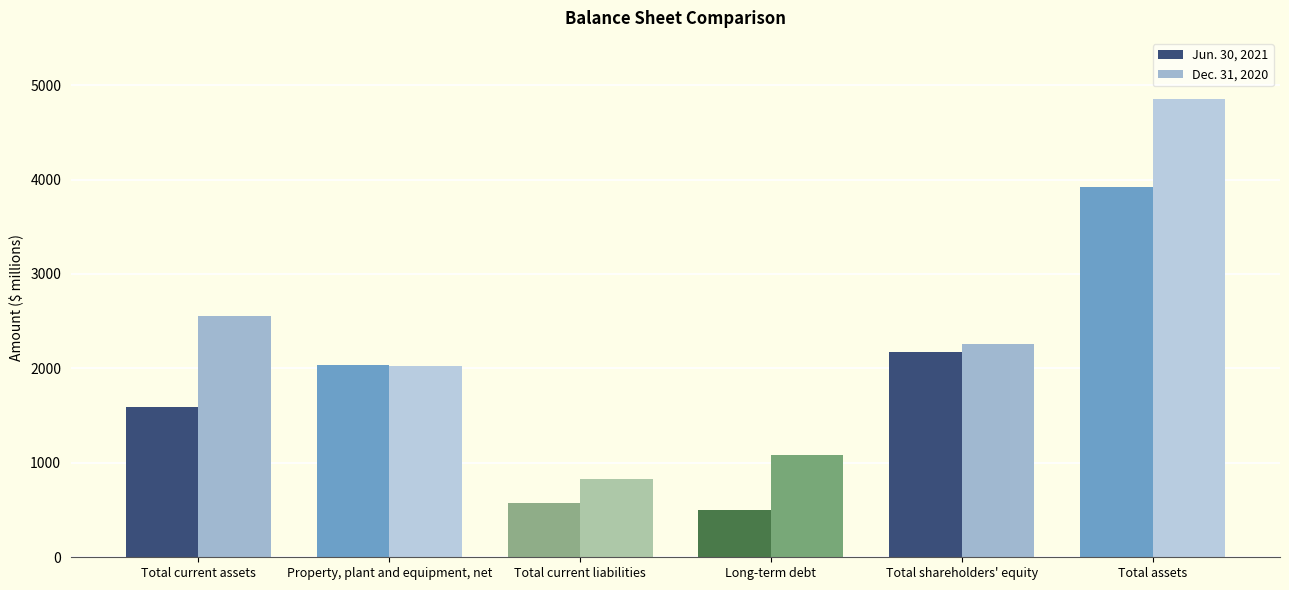

At which category does the chart reach its minimum across all series?

Long-term debt